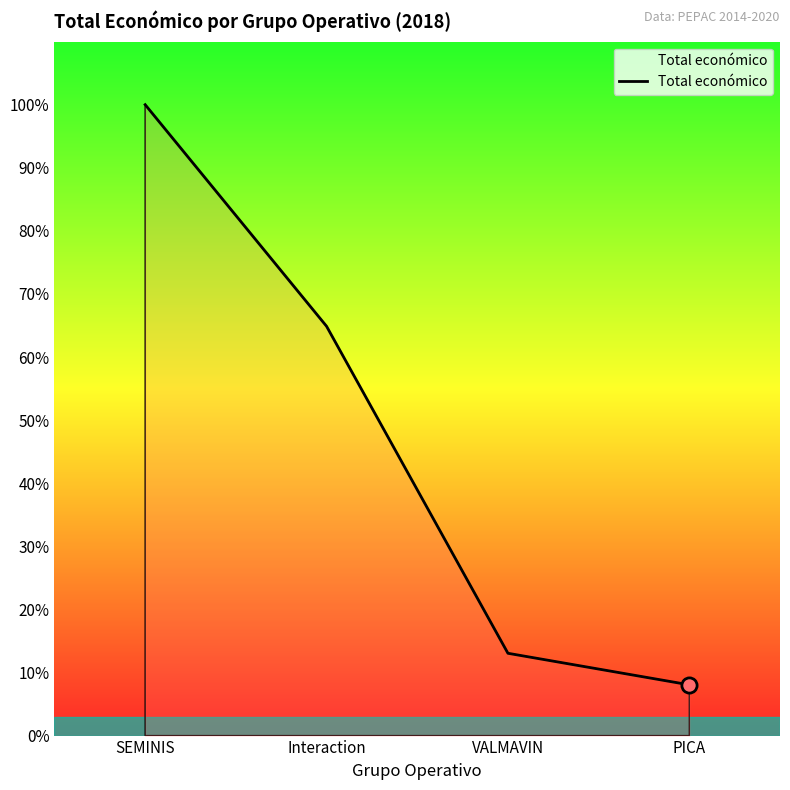

Does the chart have visible grid lines?

No